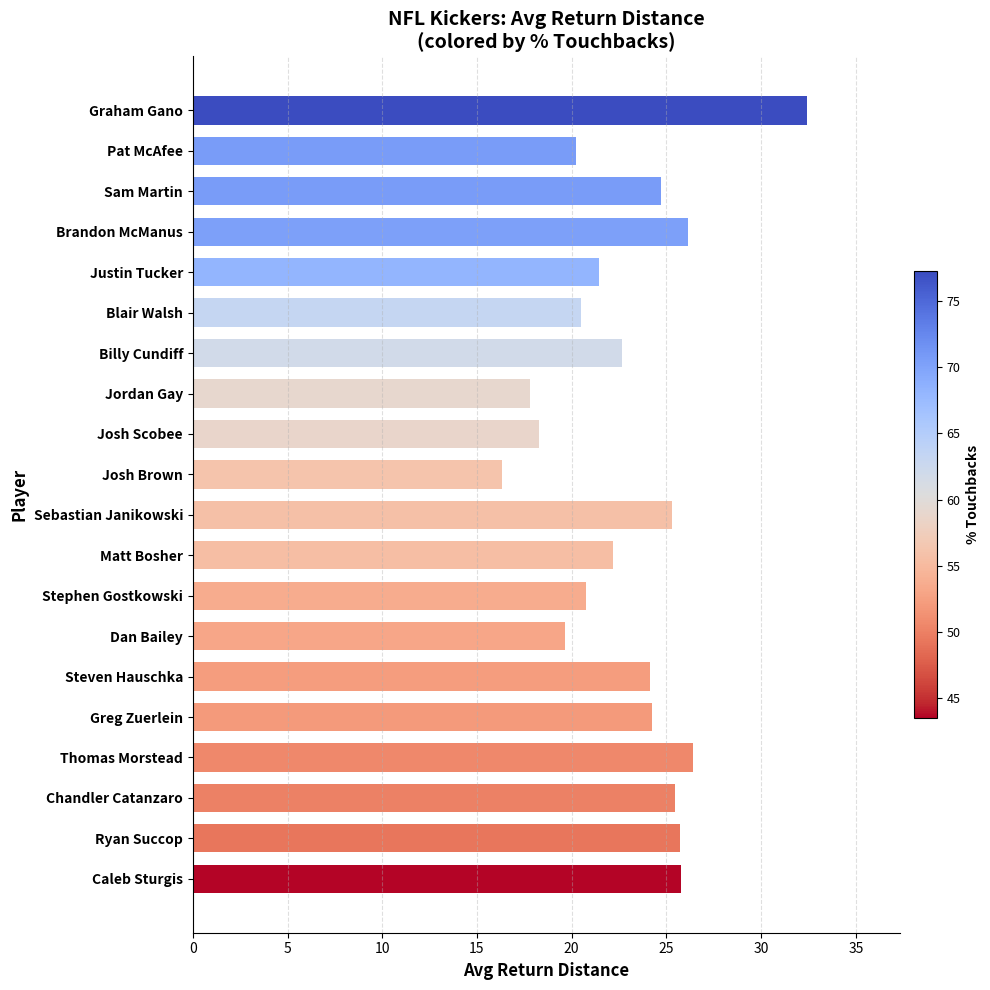

True or false: the data shows 19.7 at Dan Bailey.

True